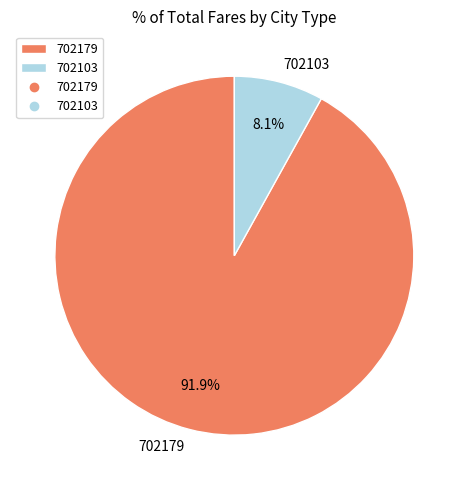

What is the smallest slice in the pie chart?

702103